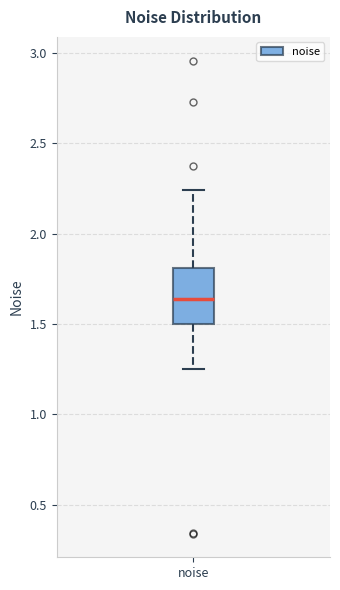

Read this box plot against the y-axis: the position of the median line, the range covered by the box, and the ends of both whiskers. The values are not printed on the chart, so give them approximately, as read against the axis.

median 1.65, box 1.50 to 1.80, whiskers 1.25 to 2.25